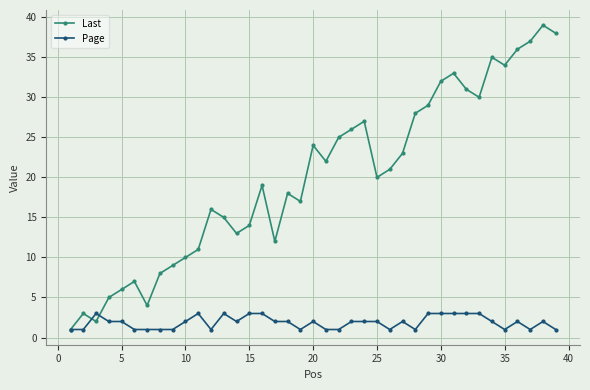

List the series in order of their overall mean, highest first.

Last, Page